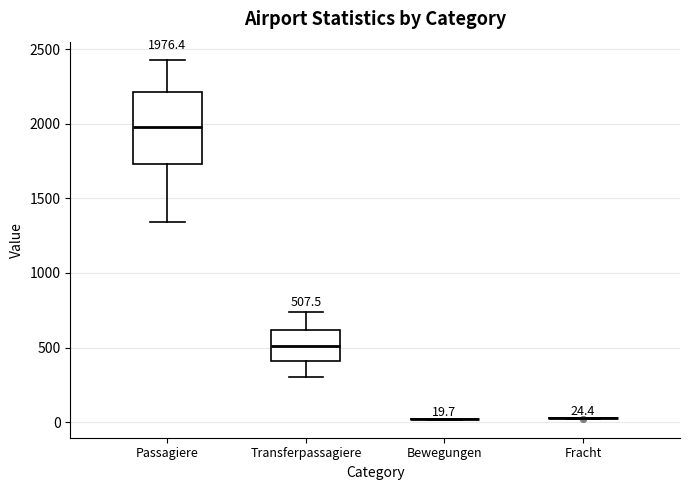

Which box is the tallest, from its lower edge to its upper edge?

Passagiere